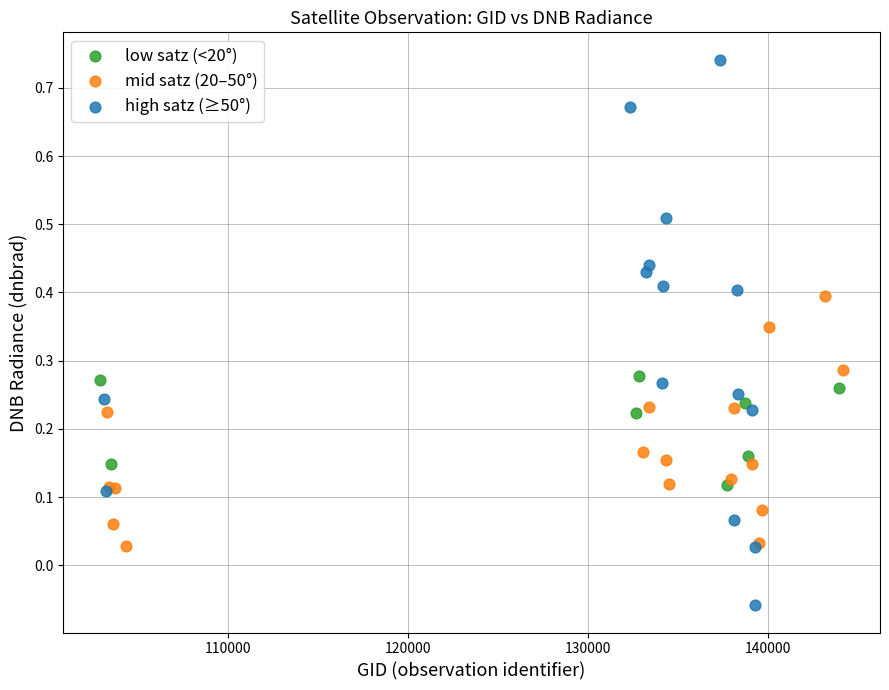

Which series has the largest Y range (max minus min)?

high satz (≥50°)